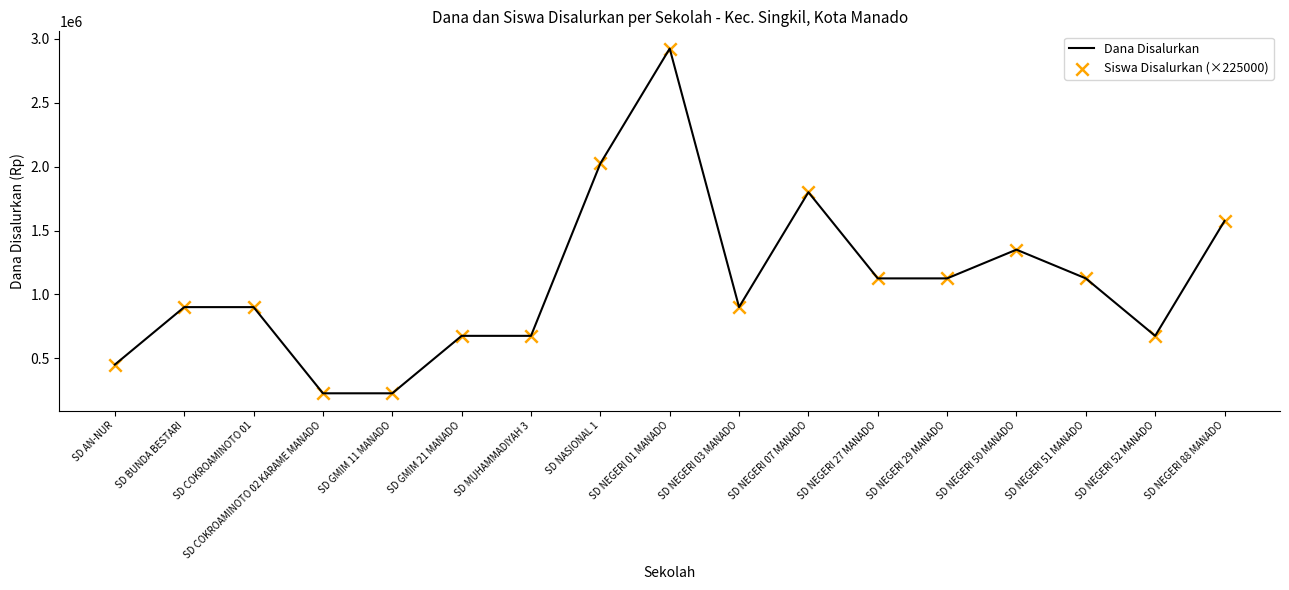

Which category has the highest value across all series?

SD NEGERI 01 MANADO